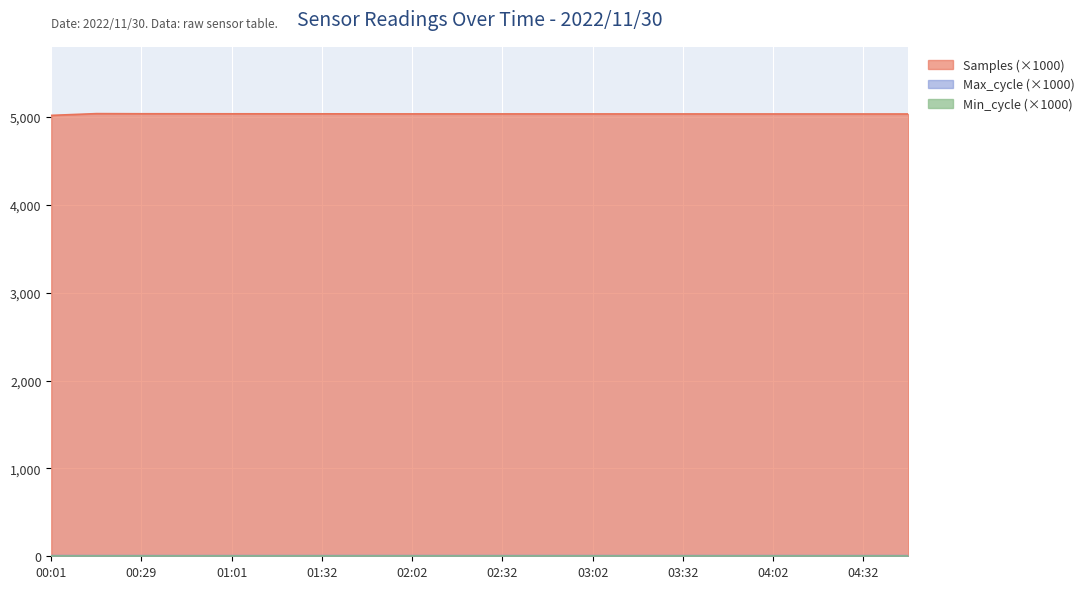

Which has a higher value, 02:47 or 03:32?

02:47